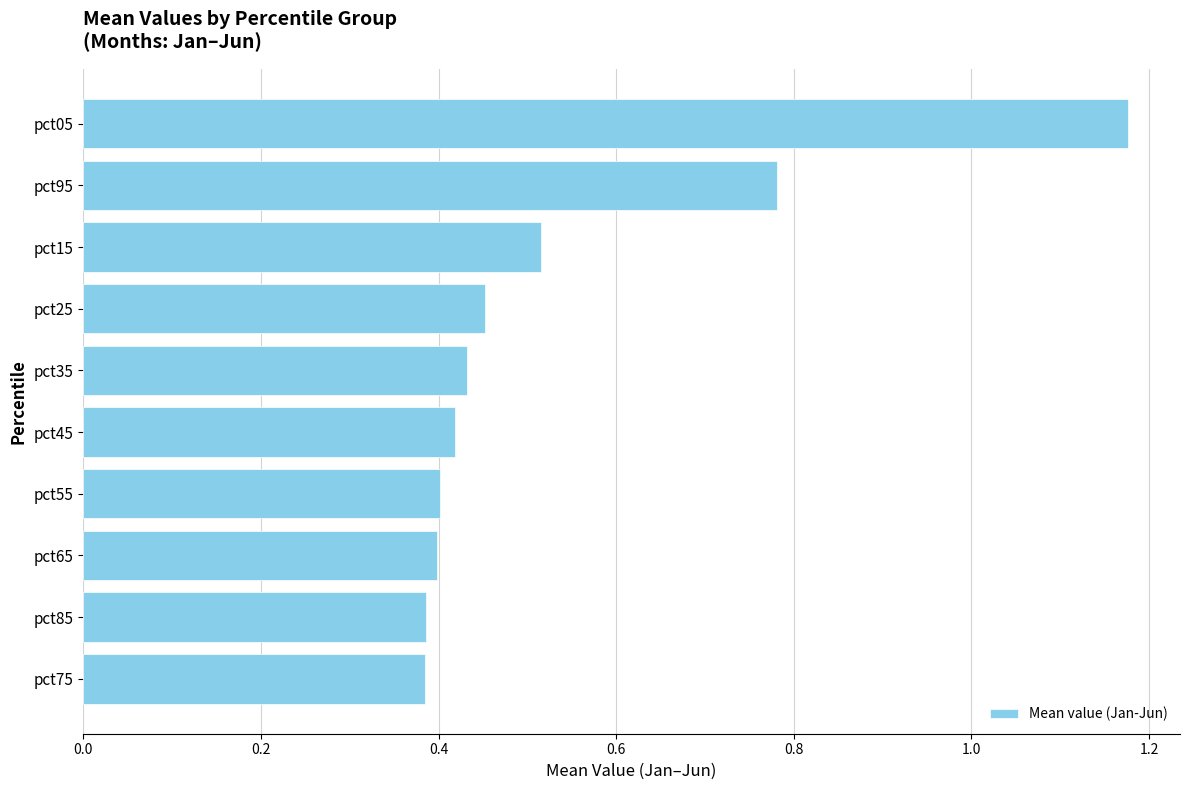

What is the label of the 4th bar from the top?

pct25